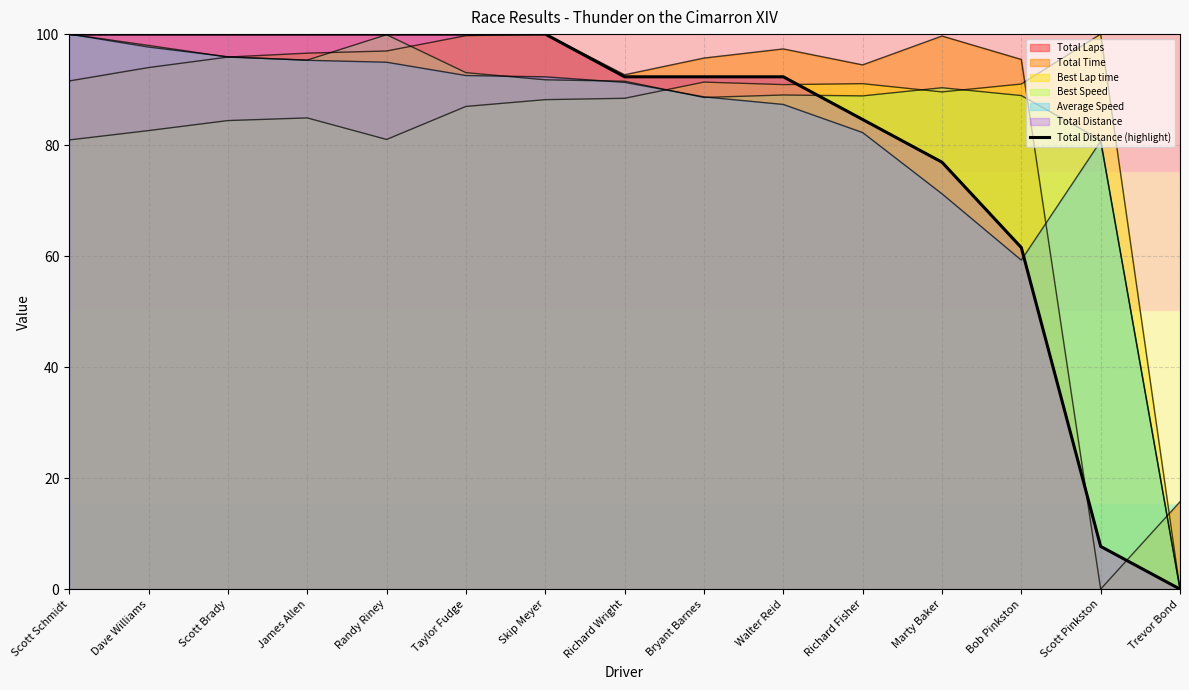

Rank the categories by value from lowest to highest.

Trevor Bond, Scott Pinkston, Bob Pinkston, Marty Baker, Richard Fisher, Richard Wright, Bryant Barnes, Walter Reid, Scott Schmidt, Dave Williams, Scott Brady, James Allen, Randy Riney, Taylor Fudge, Skip Meyer